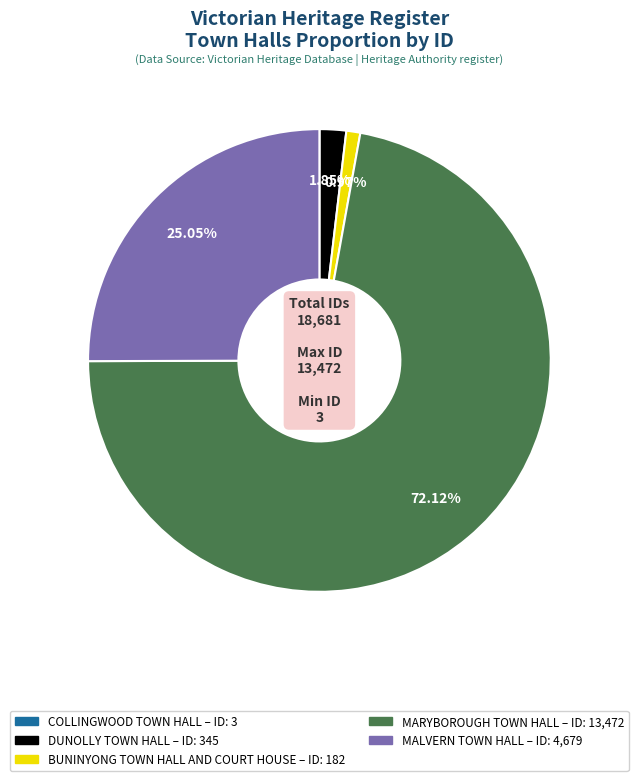

Which has a higher value, DUNOLLY TOWN HALL or MALVERN TOWN HALL?

MALVERN TOWN HALL